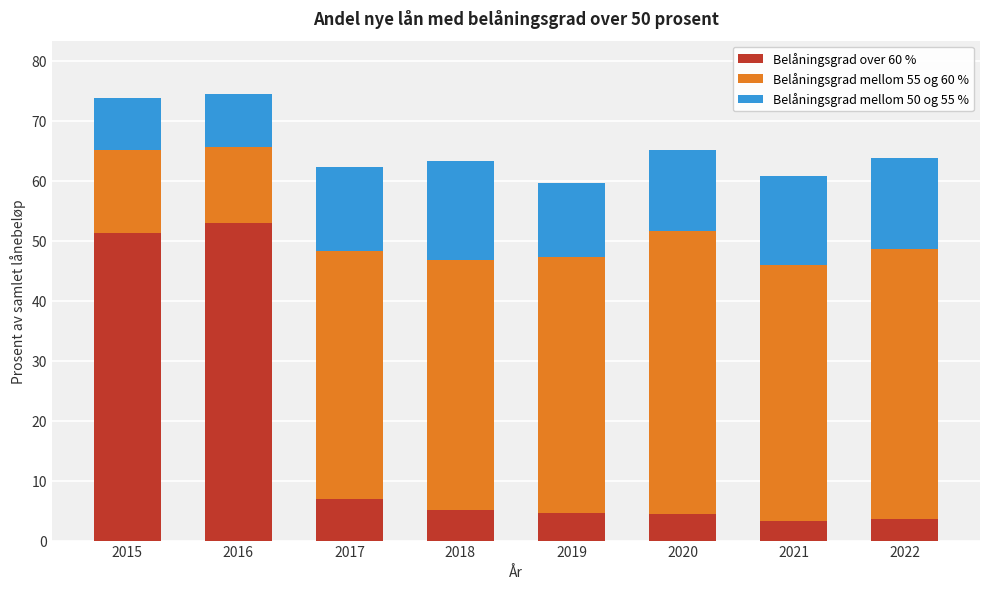

What is the highest value of the Belåningsgrad over 60 % series?

52.9